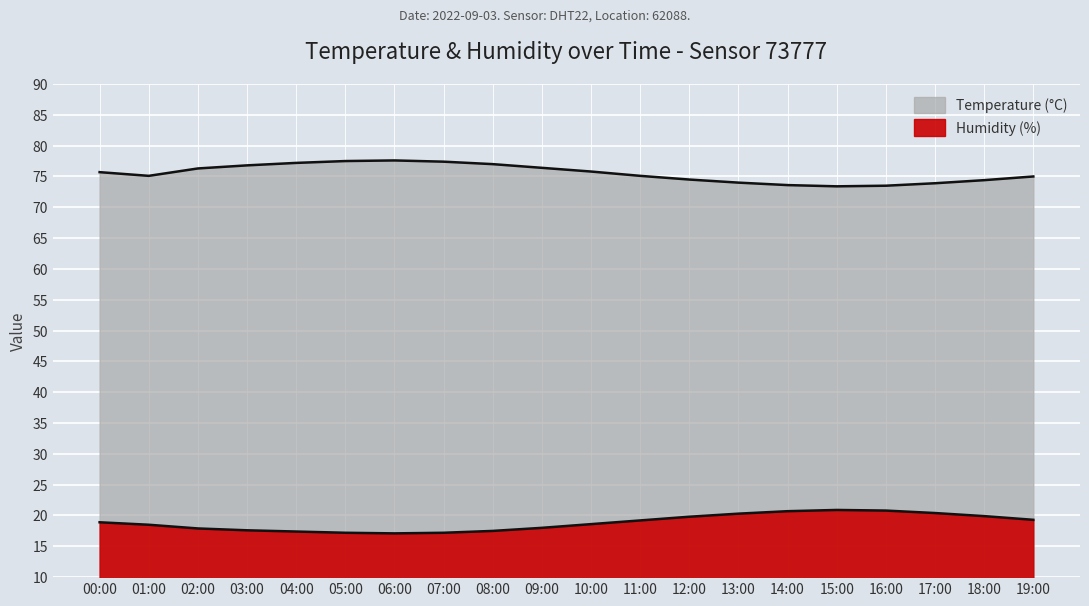

In Humidity line, how many points are higher than both neighbors (excluding endpoints)?

1